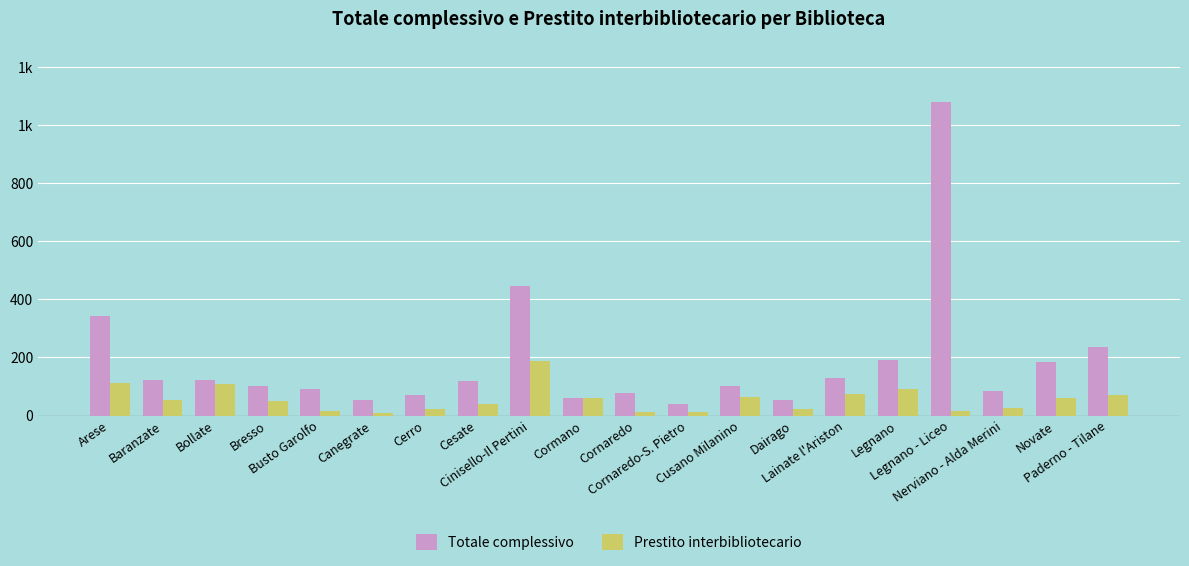

Does the chart contain stacked bars?

No